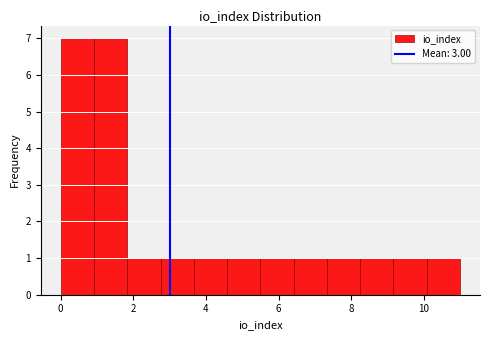

What is the height of the bar covering 1.8 to 2.8 on the x-axis? Neither the bar edges nor the heights are printed on the chart, so give them approximately, as read against the axes.

1